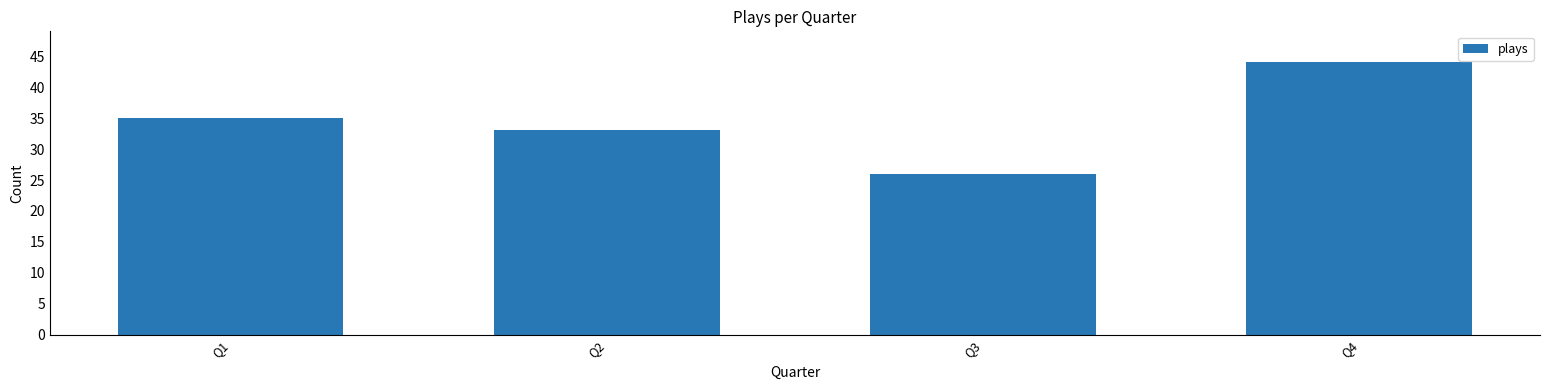

What is the sum of the values at Q1 and Q4?

79